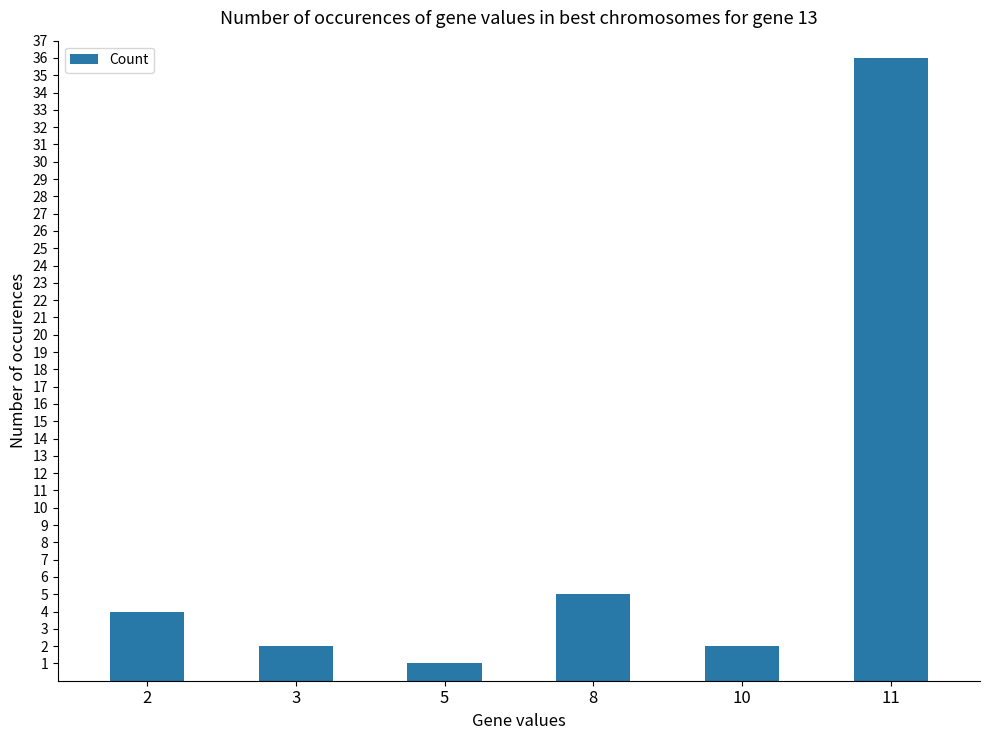

Which has a higher value, 5 or 3?

3